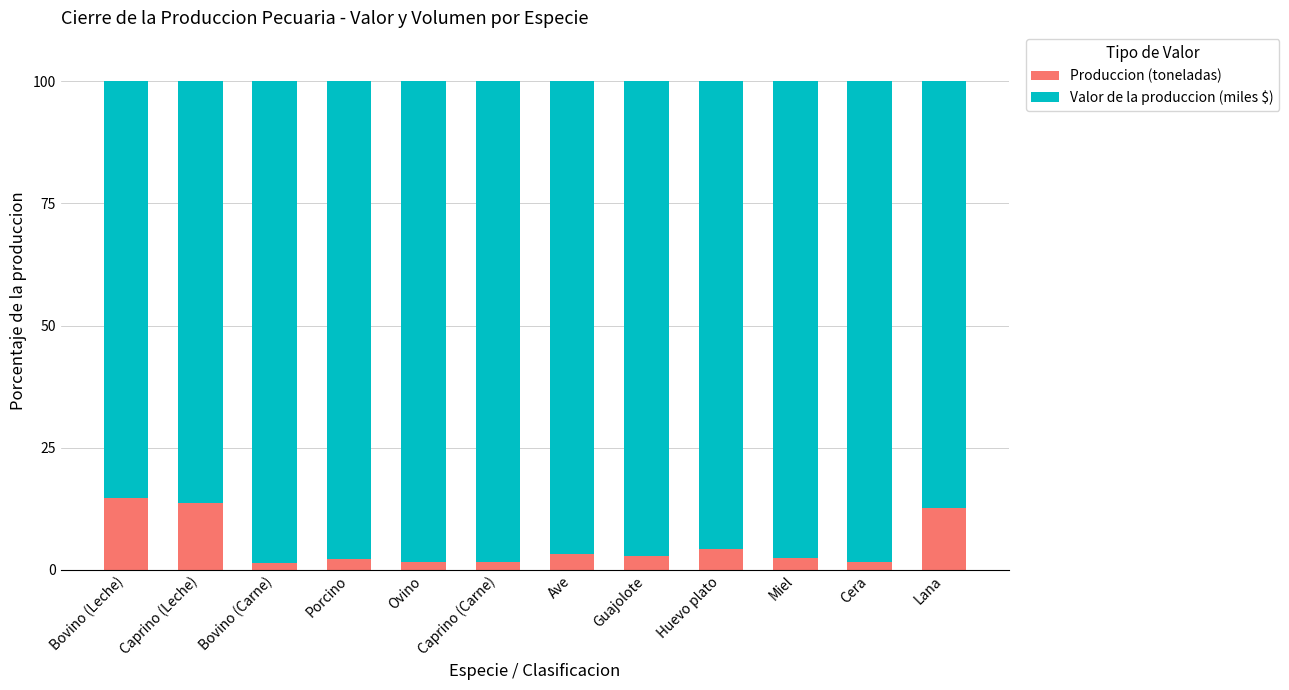

What is the average value of the Produccion (toneladas) series?

5.2